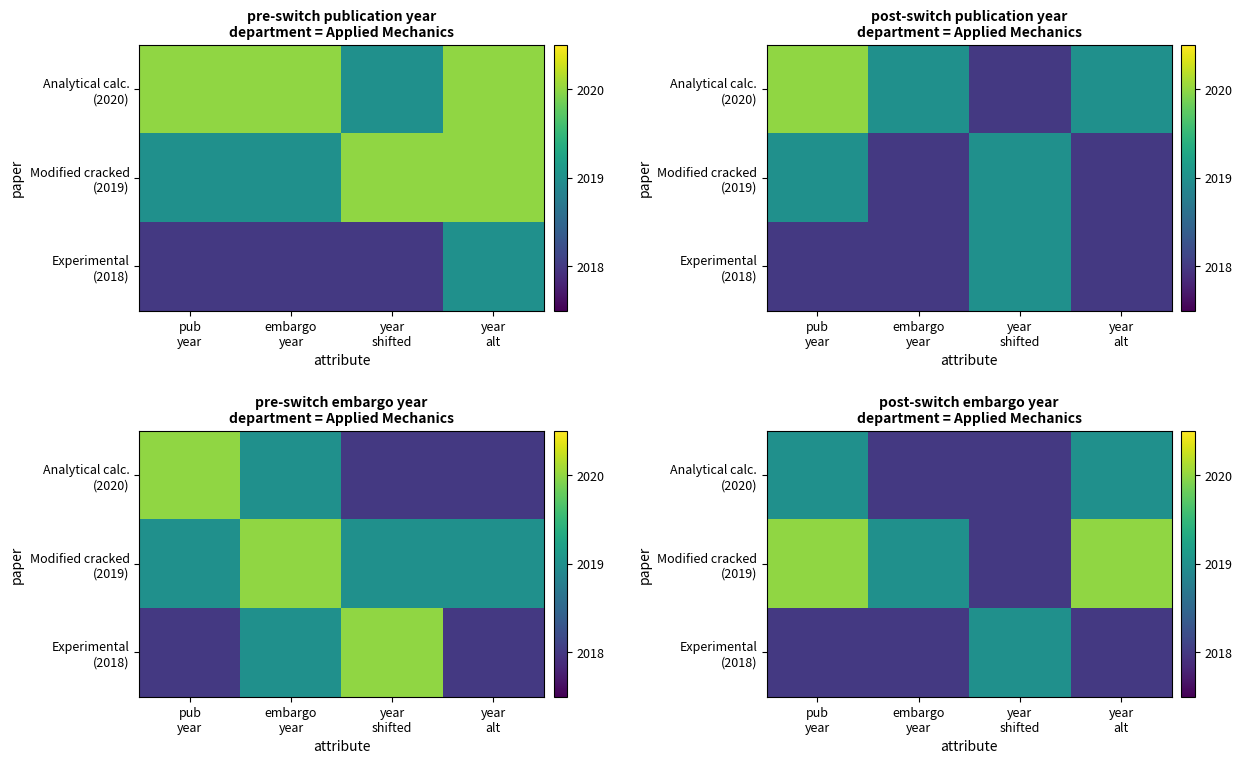

At how many categories does at least one series exceed 2019?

2